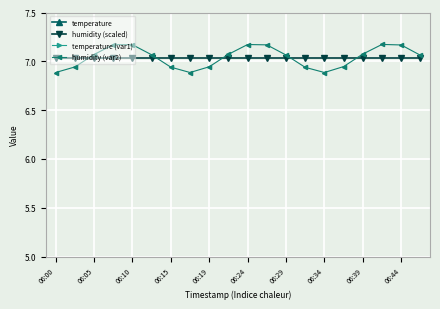

True or false: humidity (var2) has a value of 11.0 at 06:00.

False